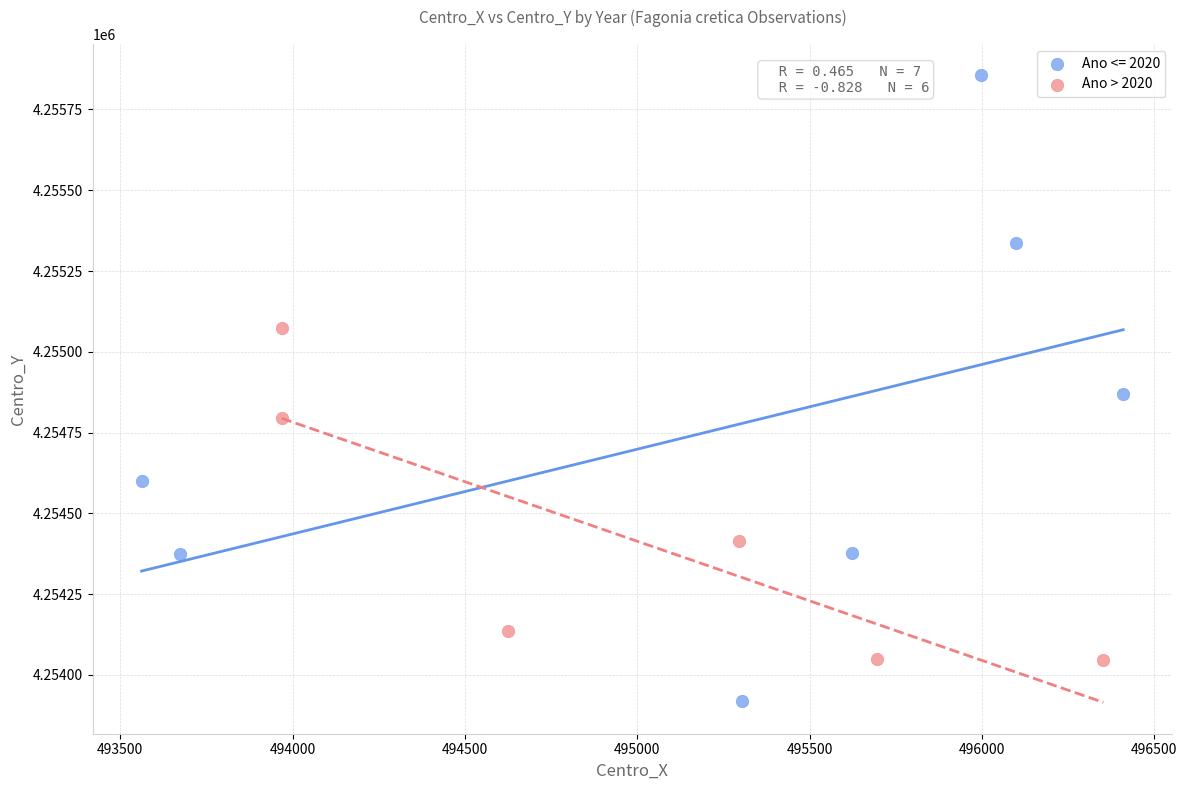

Which series has the widest spread of Y values?

Ano <= 2020